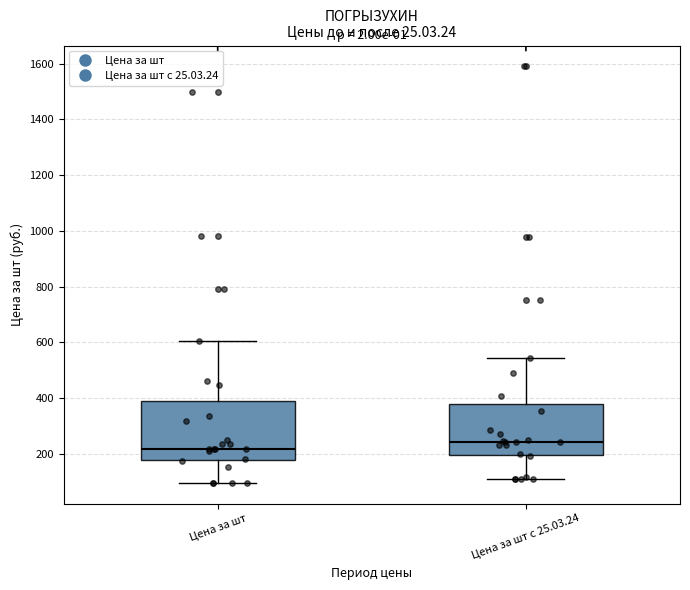

Reading left to right, transcribe this box plot: for each box, give where its median line is, the range the box spans, and where its two whiskers end, as read against the y-axis. The values are not printed on the chart, so give them approximately, as read against the axis.

Цена за шт: median 220, box 180 to 400, whiskers 100 to 600
Цена за шт с 25.03.24: median 240, box 200 to 380, whiskers 120 to 540